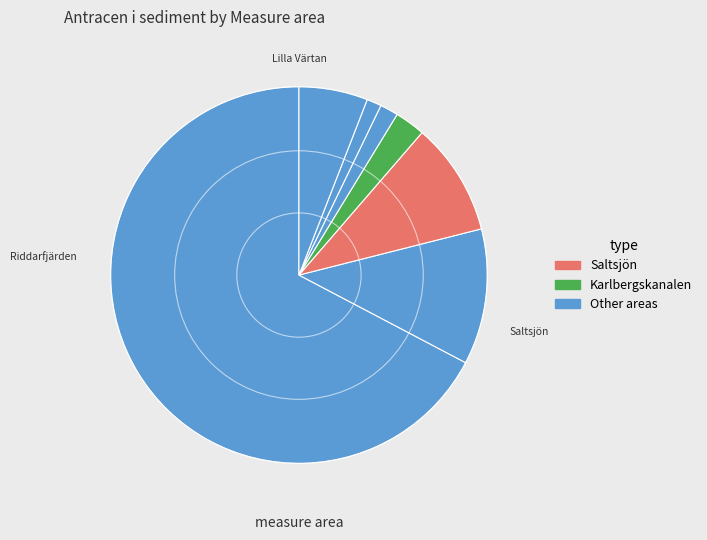

How many slices are in this pie chart?

7